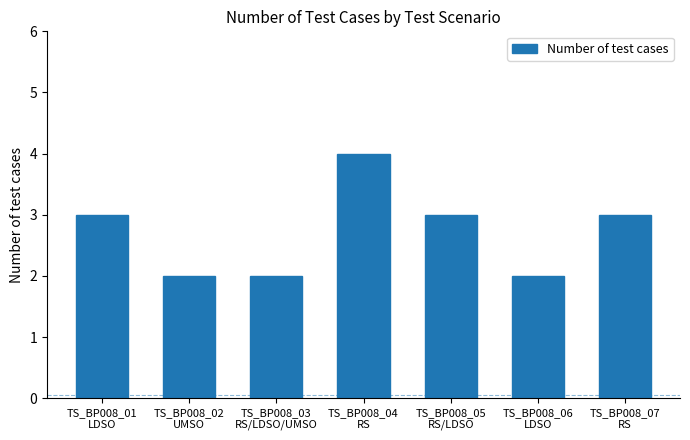

True or false: the data shows 4 at TS_BP008_04
RS.

True